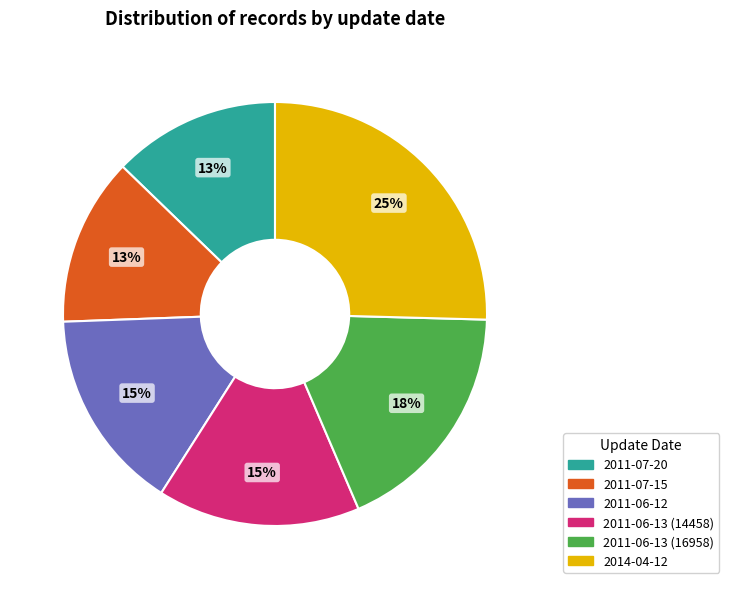

Is it true that 2011-07-20 is 13% of the pie?

True